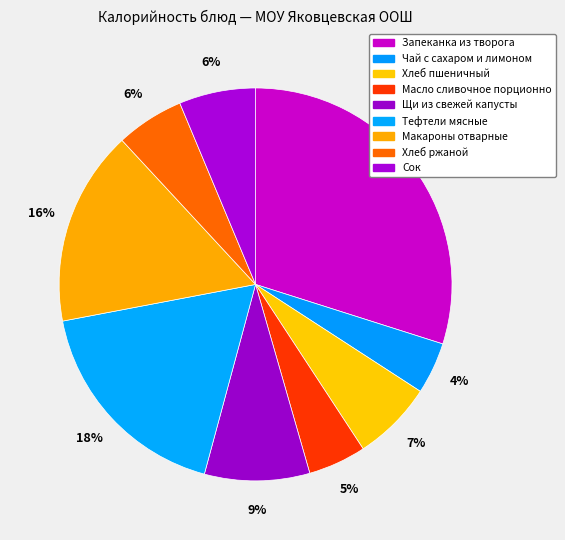

Count the number of slices in the pie.

9